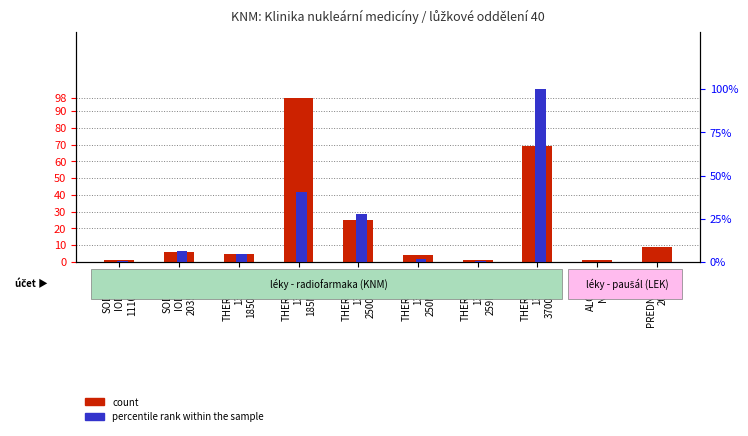

How many distinct data groups are displayed?

2